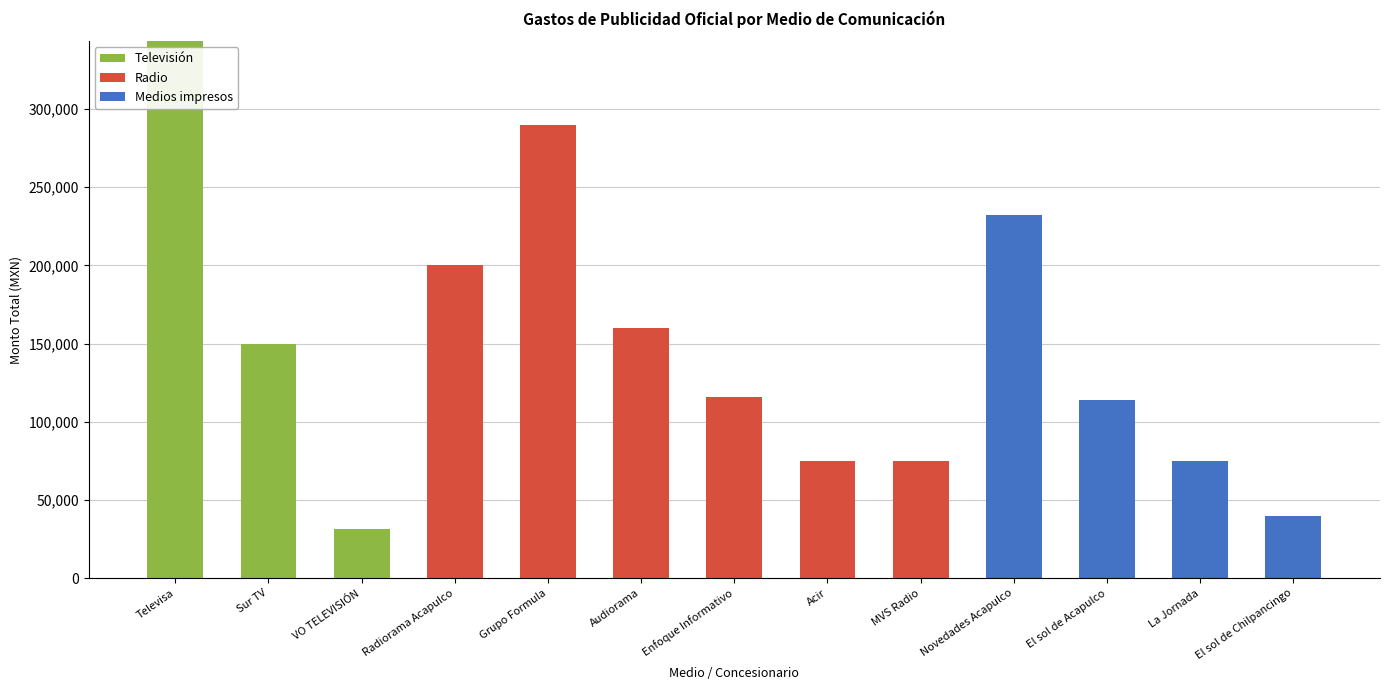

What is the total value across all series at Novedades Acapulco?

232000.0